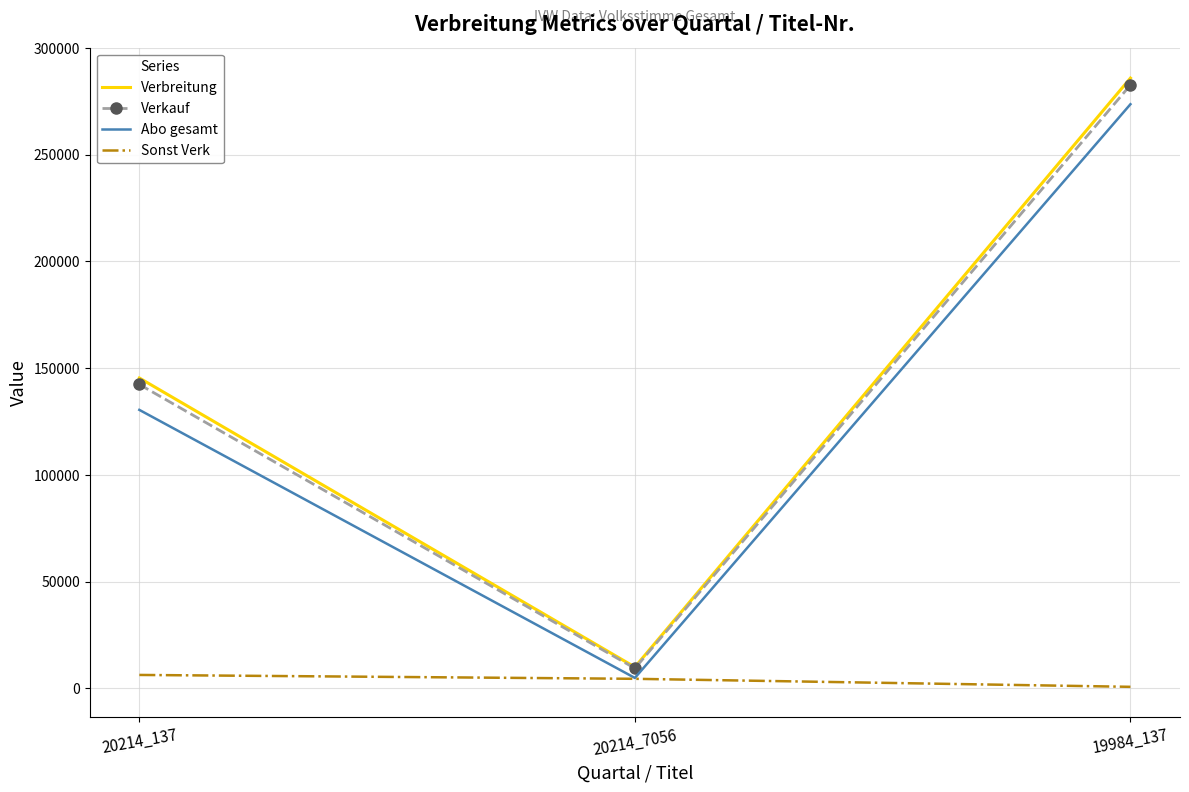

What is the difference between the highest and lowest values at 20214_137?

139107